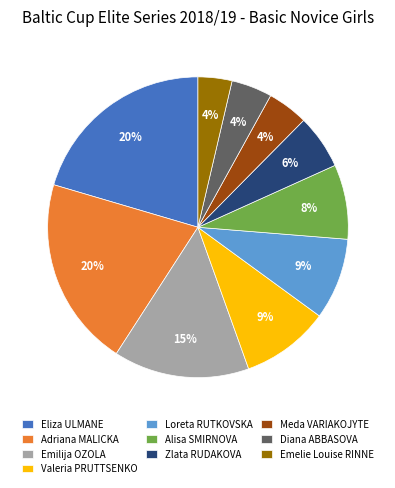

To the nearest percent, what is the average slice percentage?

10%